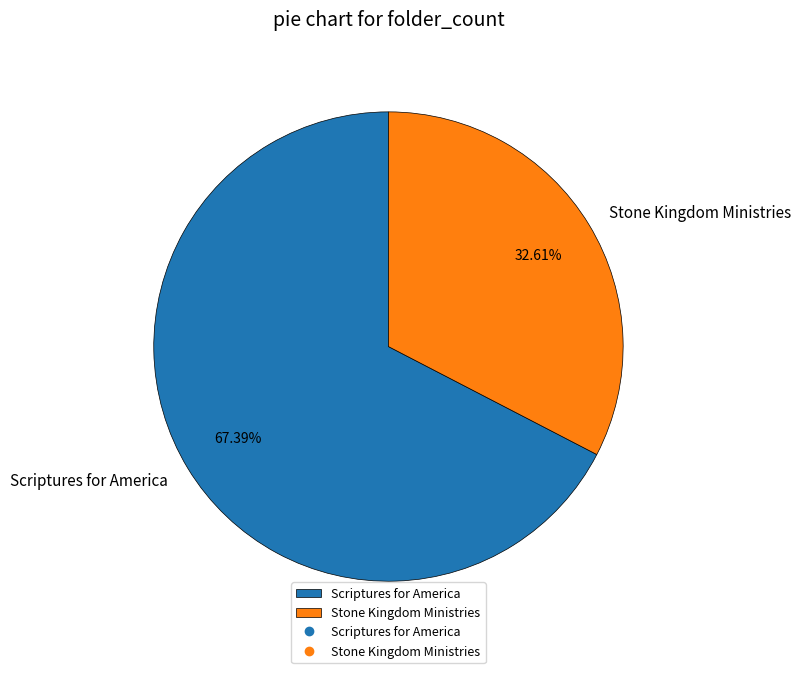

Count the number of slices in the pie.

2